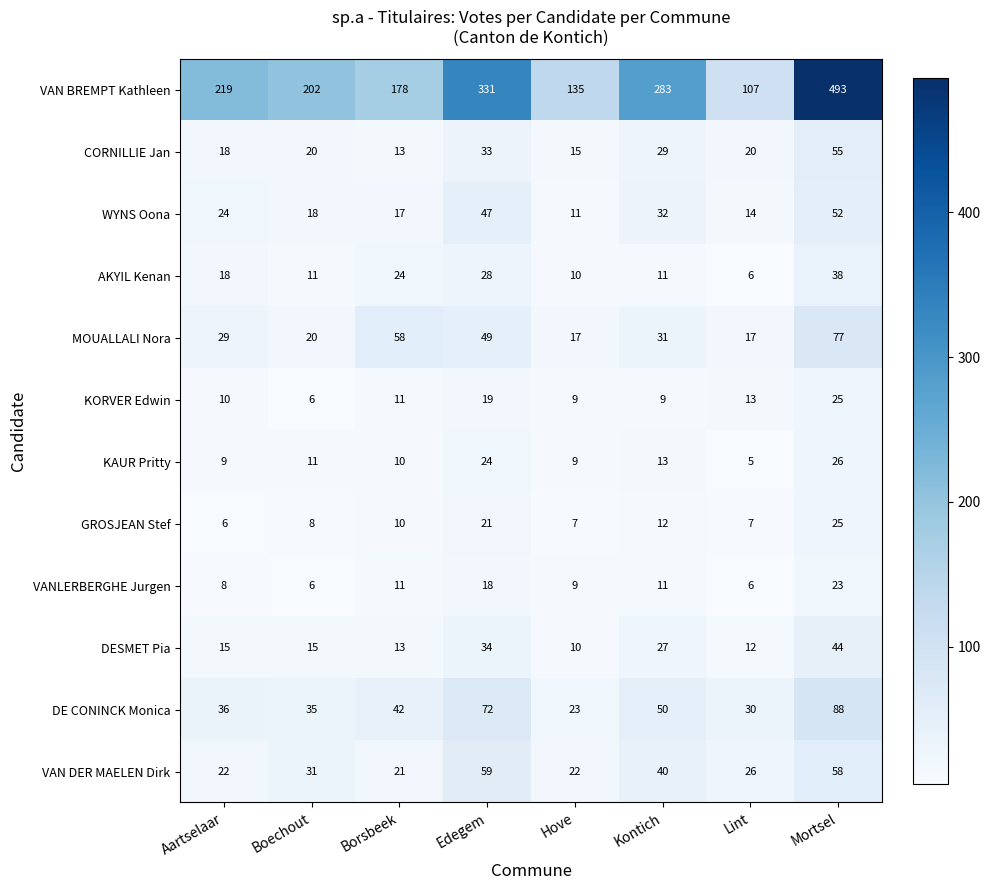

What is the smallest value displayed?

5